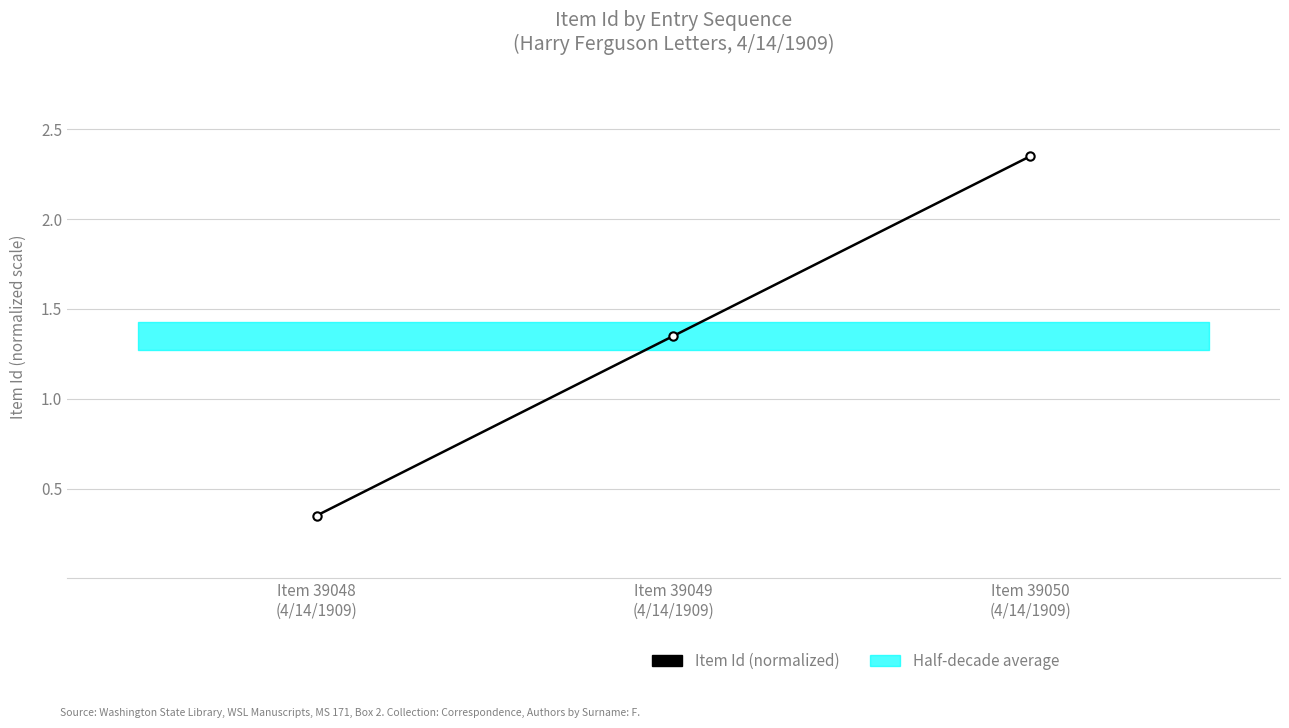

What is the sum of the values at Item 39048
(4/14/1909) and Item 39050
(4/14/1909)?

2.7